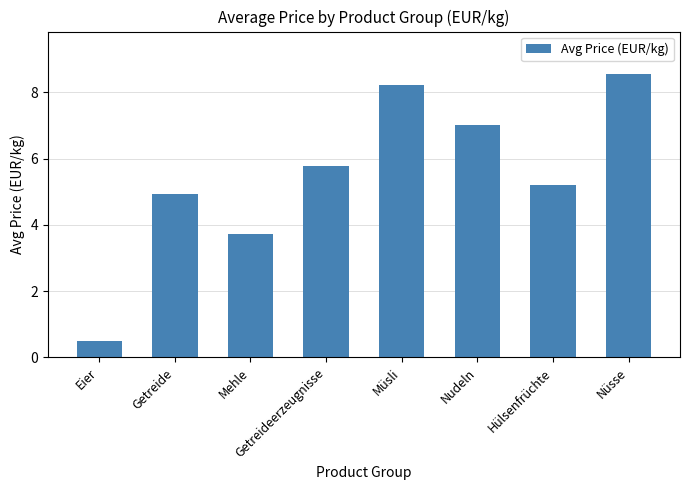

List the labels in order of value, largest first.

Nüsse, Müsli, Nudeln, Getreideerzeugnisse, Hülsenfrüchte, Getreide, Mehle, Eier